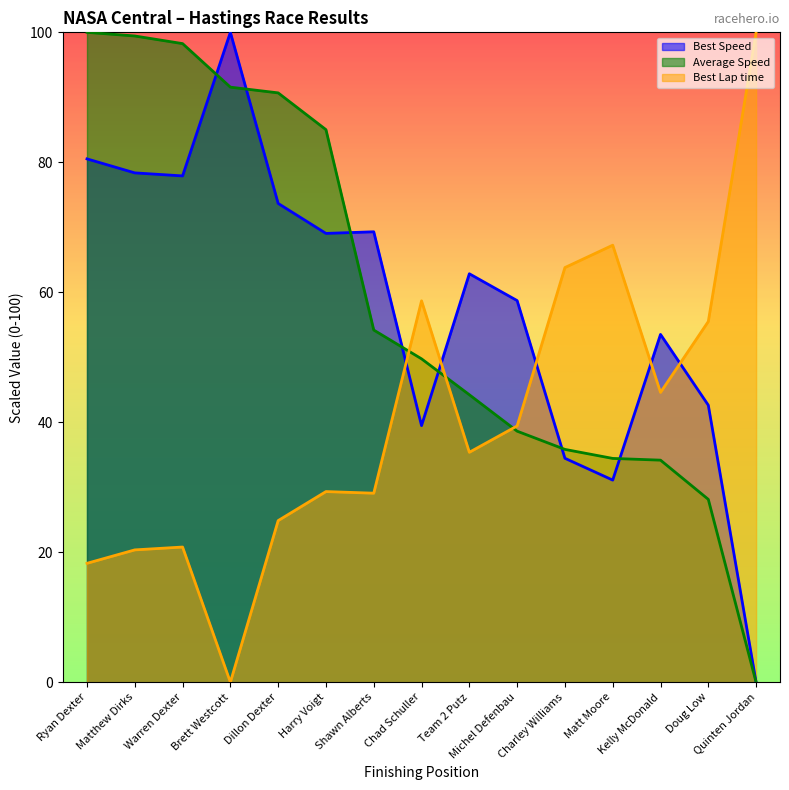

At how many categories does at least one series exceed 47?

15